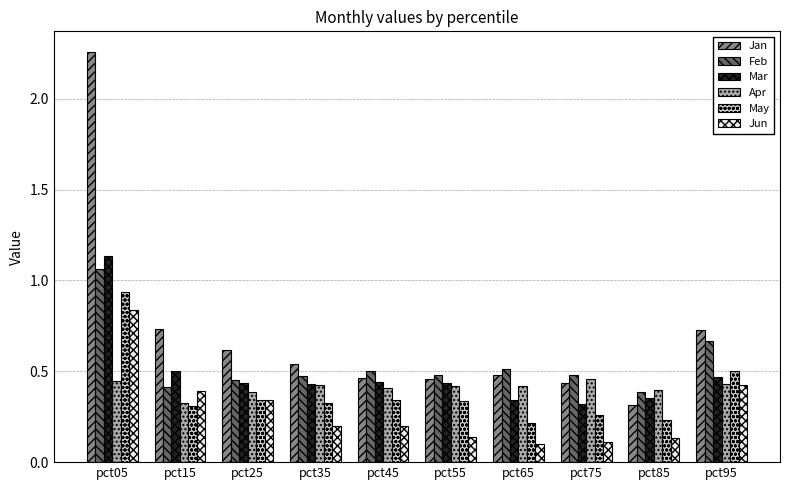

What is the sum of all Jun values?

2.9